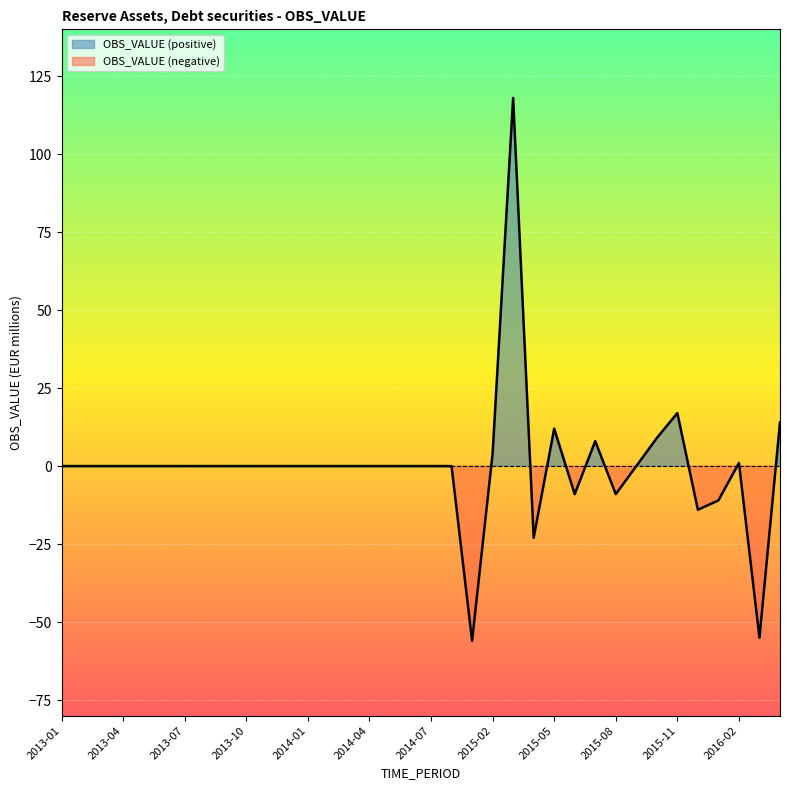

What is the minimum value shown in the chart?

-56